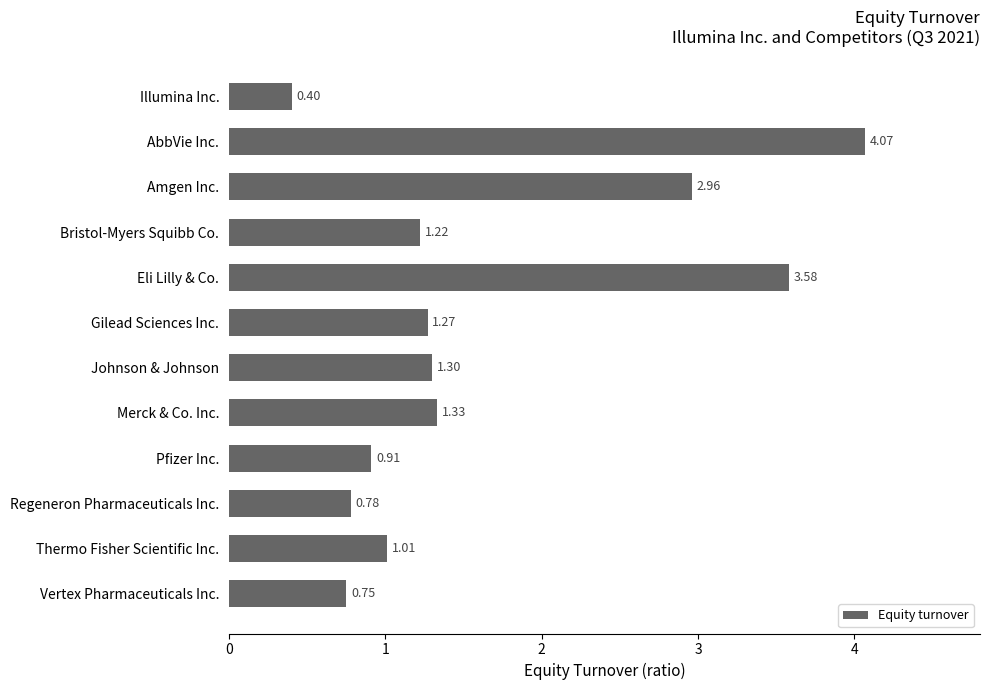

Which category has the highest value across all series?

AbbVie Inc.